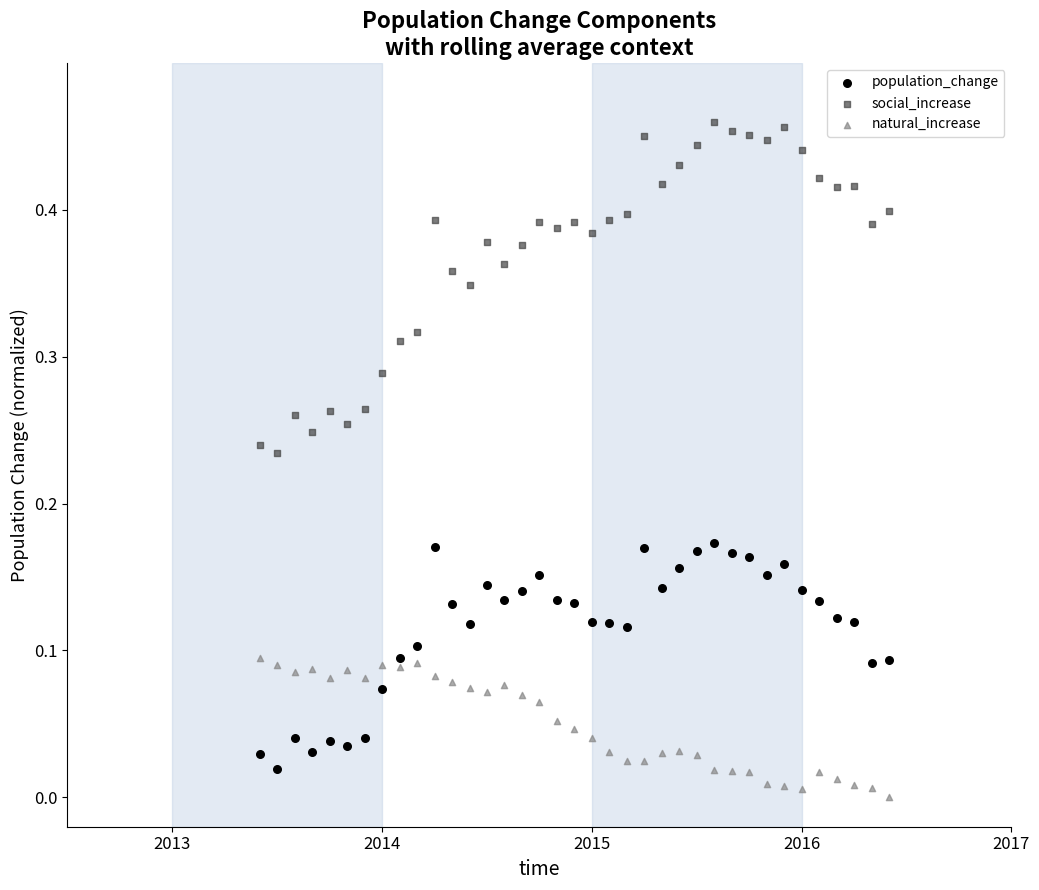

Which series reaches the maximum Y coordinate?

social_increase